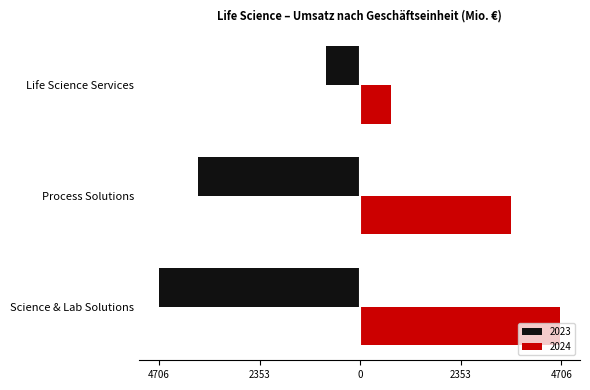

What is the difference between the 2024 values at Process Solutions and Life Science Services?

2801